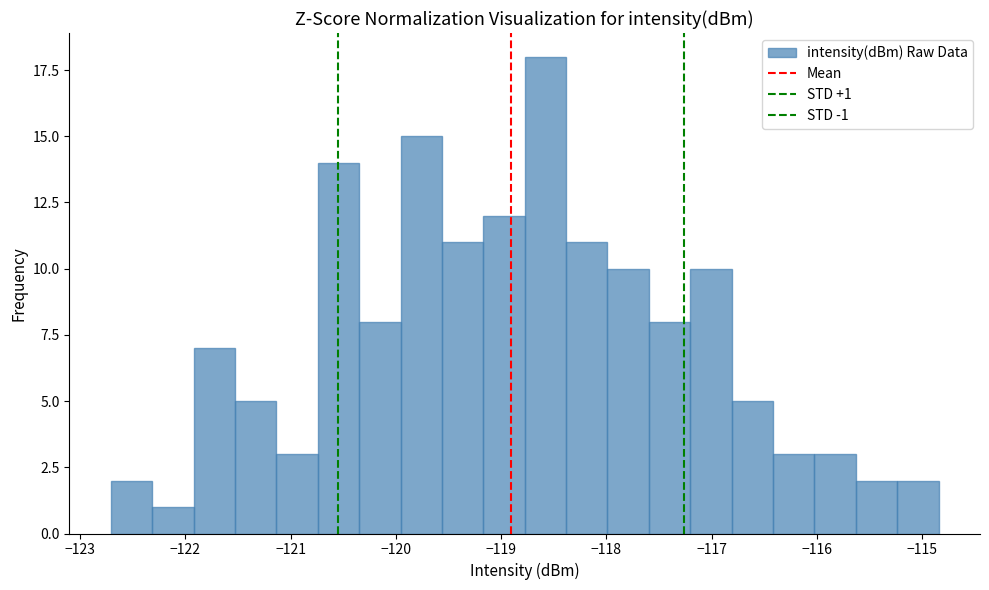

Read against the x-axis, roughly where is the centre of the tallest bar?

-118.6